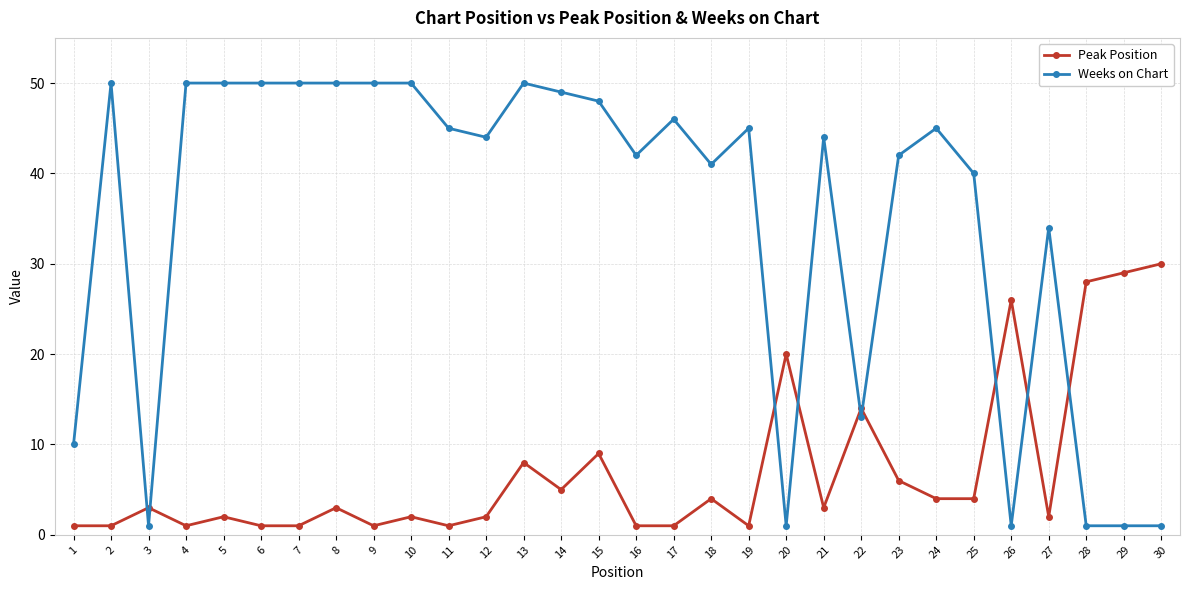

Where do Peak Position and Weeks on Chart first cross each other?

2 and 3